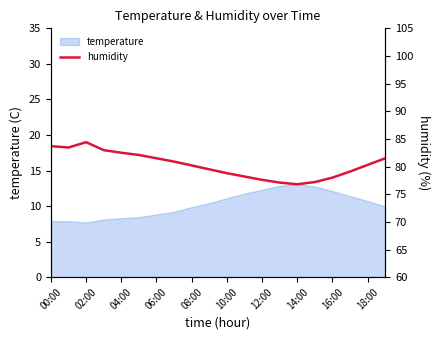

What is the lowest value of the temperature series?

7.7